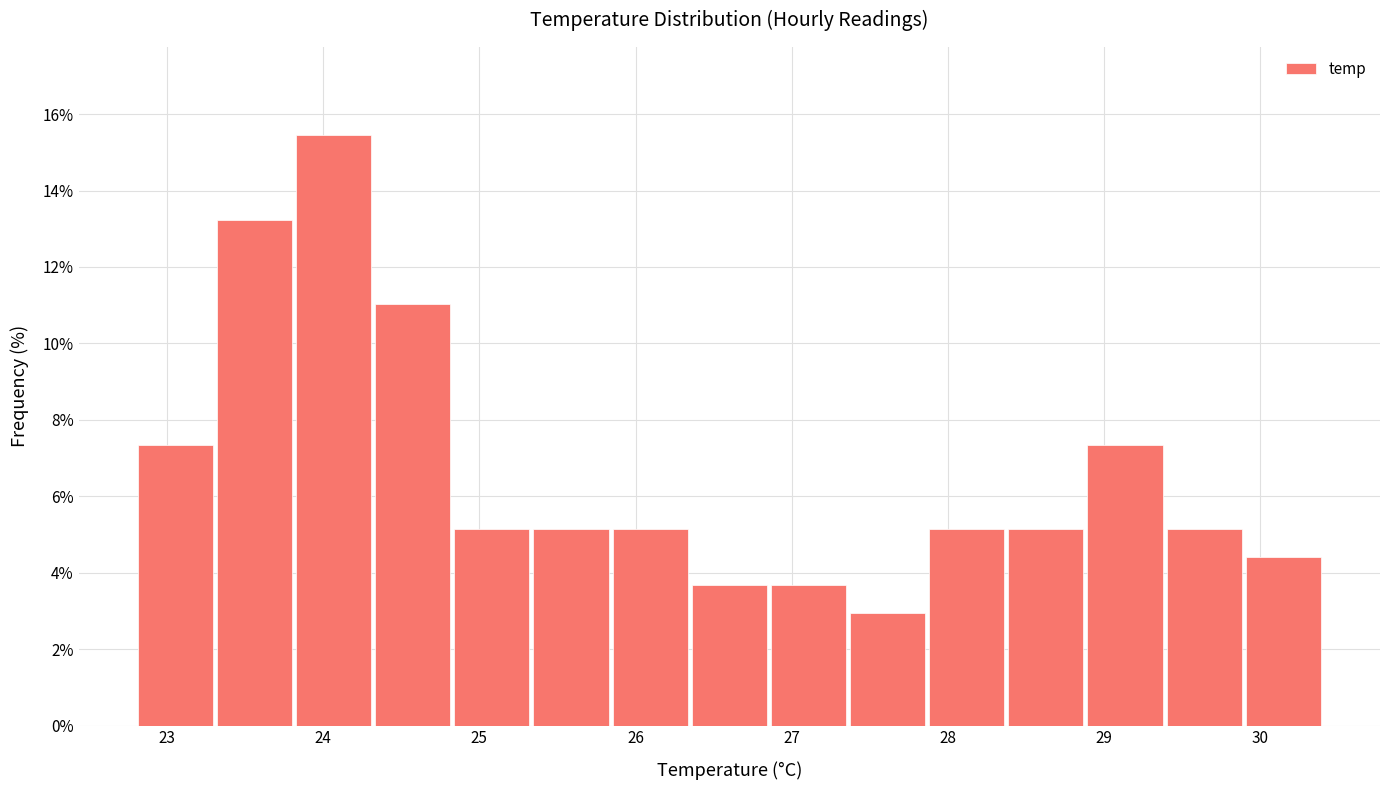

How tall is the bar that spans 26.3 to 26.9 on the x-axis? Neither the bar edges nor the heights are printed on the chart, so give them approximately, as read against the axes.

3.6